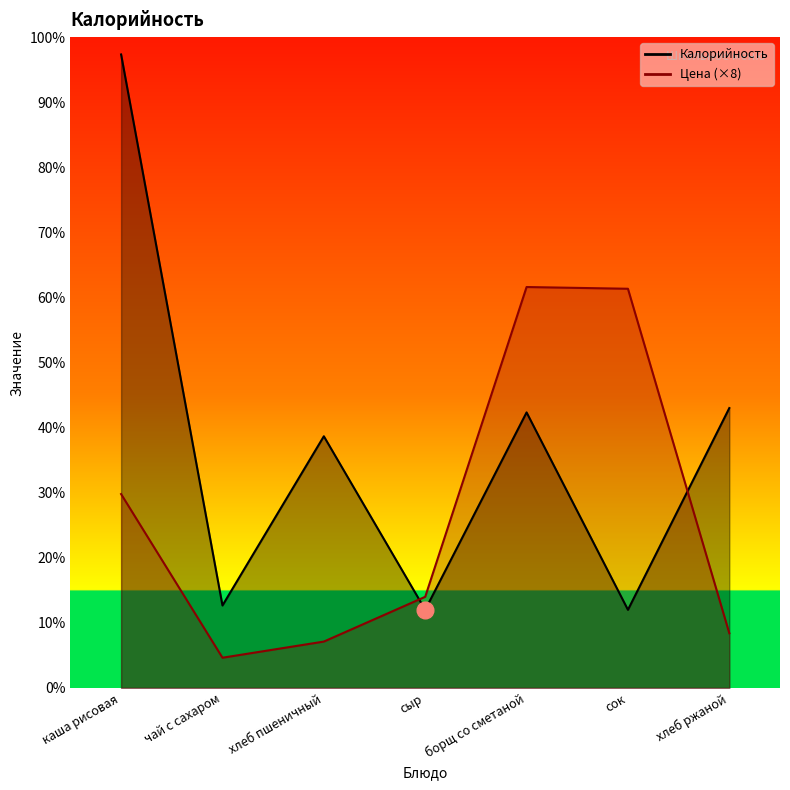

After their last crossing, which series has the higher values: Калорийность or Цена?

Калорийность